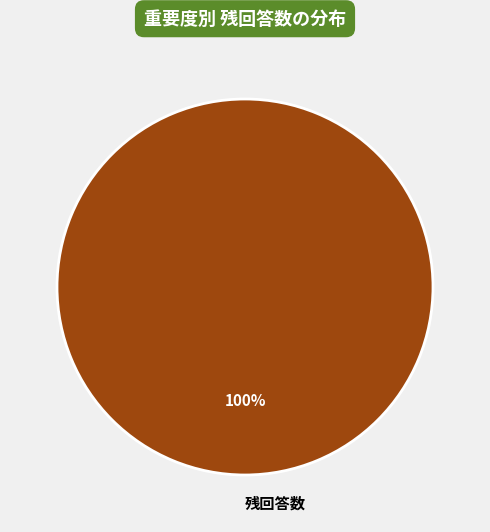

To the nearest percent, what portion does 残回答数 represent?

100%